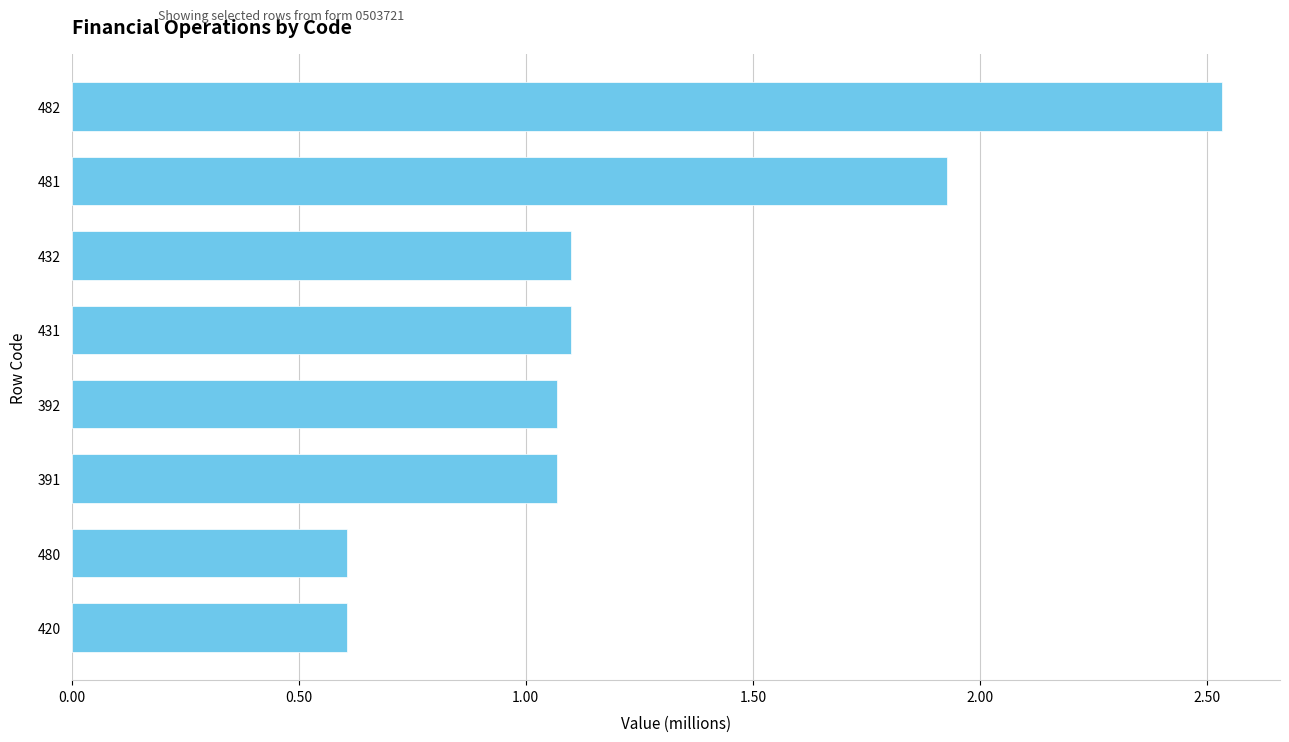

What is the average value?

1.3